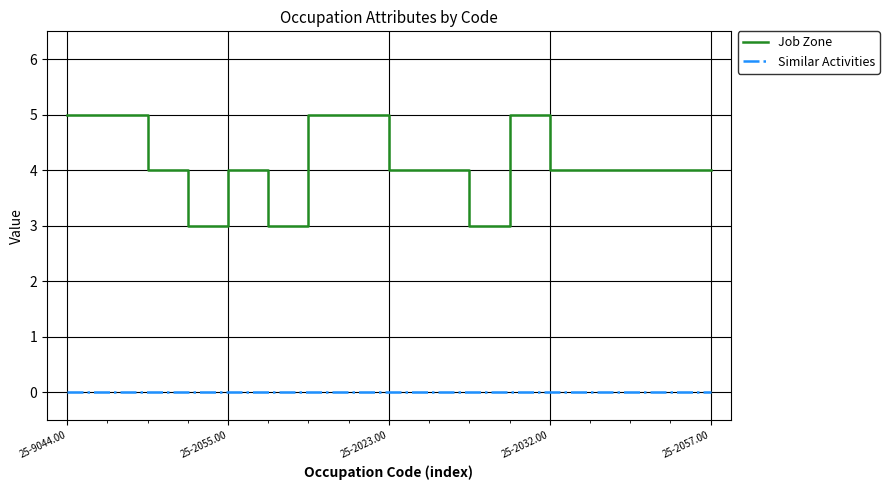

Does the chart display data point markers on the line(s)?

No